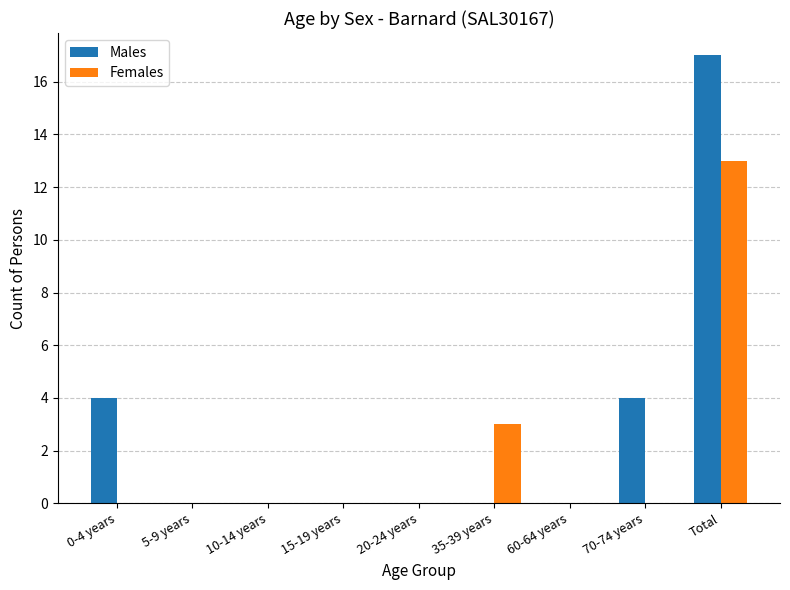

Which series has the widest spread of values?

Males